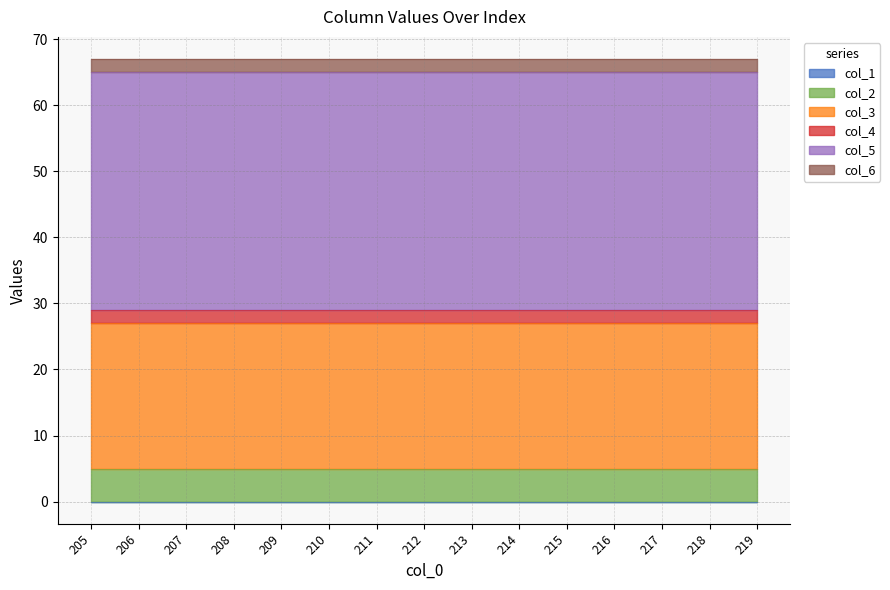

Between 205 and 217, which is larger?

205